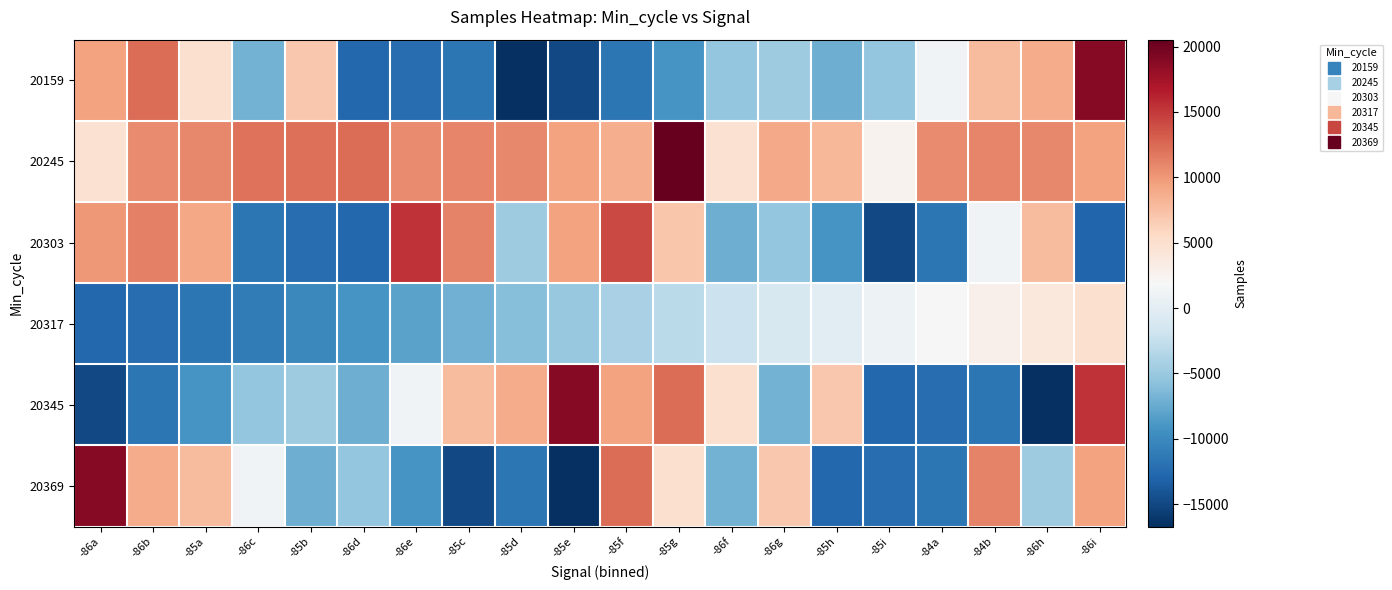

Count the number of data series in this chart.

6